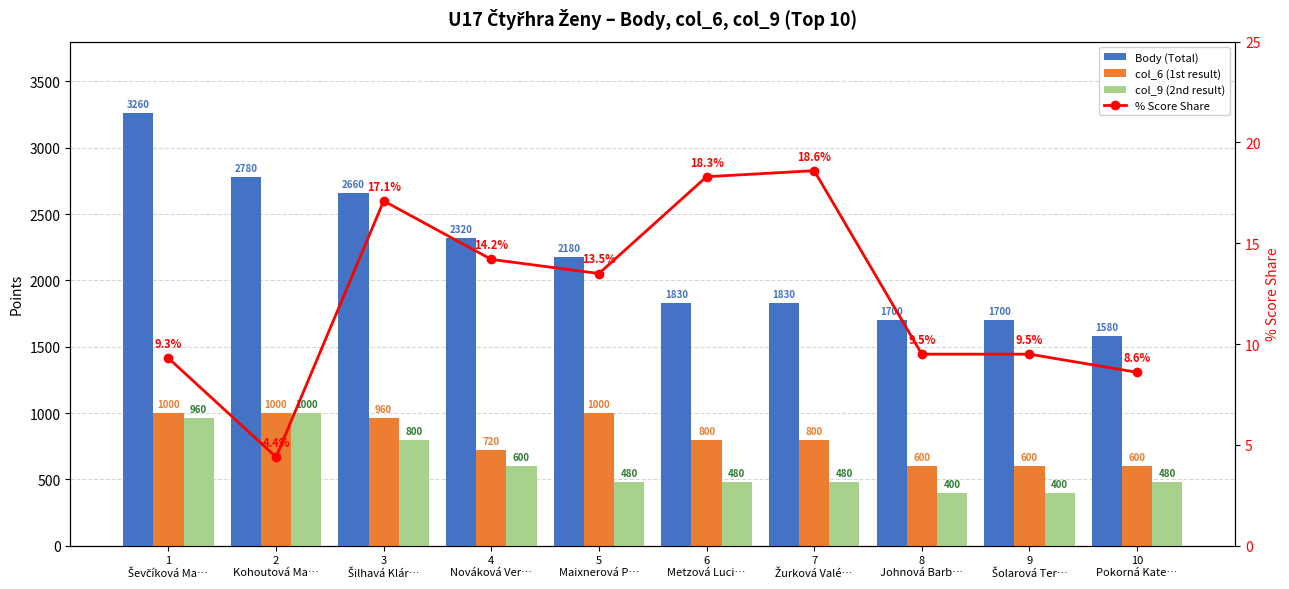

What is the label of the 5th bar from the left?

5
Maixnerová P…